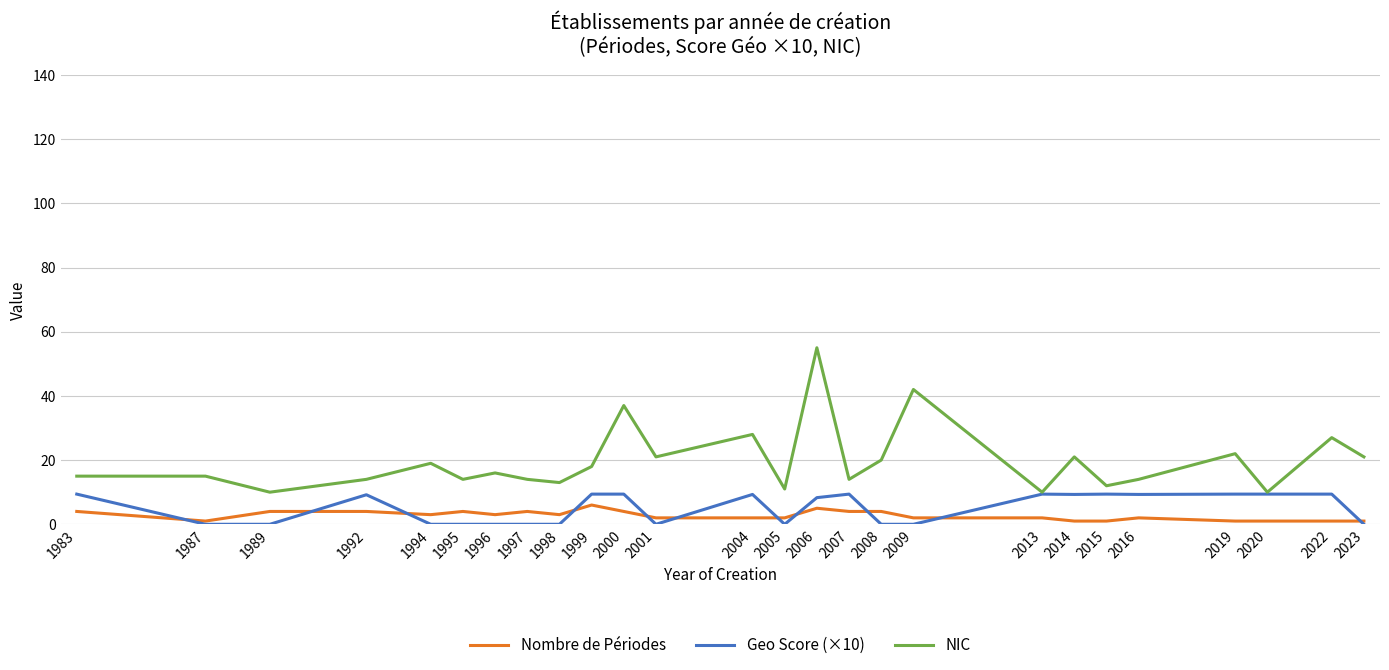

What is the difference between the maximum and second lowest values in the NIC series?

45.0